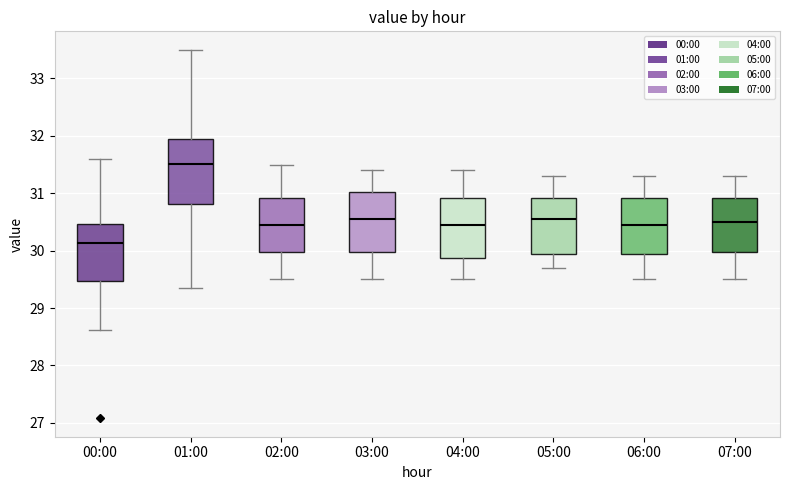

Reading left to right, transcribe this box plot: for each box, give where its median line is, the range the box spans, and where its two whiskers end, as read against the y-axis. The values are not printed on the chart, so give them approximately, as read against the axis.

00:00: median 30.1, box 29.5 to 30.5, whiskers 28.6 to 31.6
01:00: median 31.5, box 30.8 to 31.9, whiskers 29.4 to 33.5
02:00: median 30.5, box 30.0 to 30.9, whiskers 29.5 to 31.5
03:00: median 30.6, box 30.0 to 31.0, whiskers 29.5 to 31.4
04:00: median 30.5, box 29.9 to 30.9, whiskers 29.5 to 31.4
05:00: median 30.6, box 30.0 to 30.9, whiskers 29.7 to 31.3
06:00: median 30.5, box 30.0 to 30.9, whiskers 29.5 to 31.3
07:00: median 30.5, box 30.0 to 30.9, whiskers 29.5 to 31.3